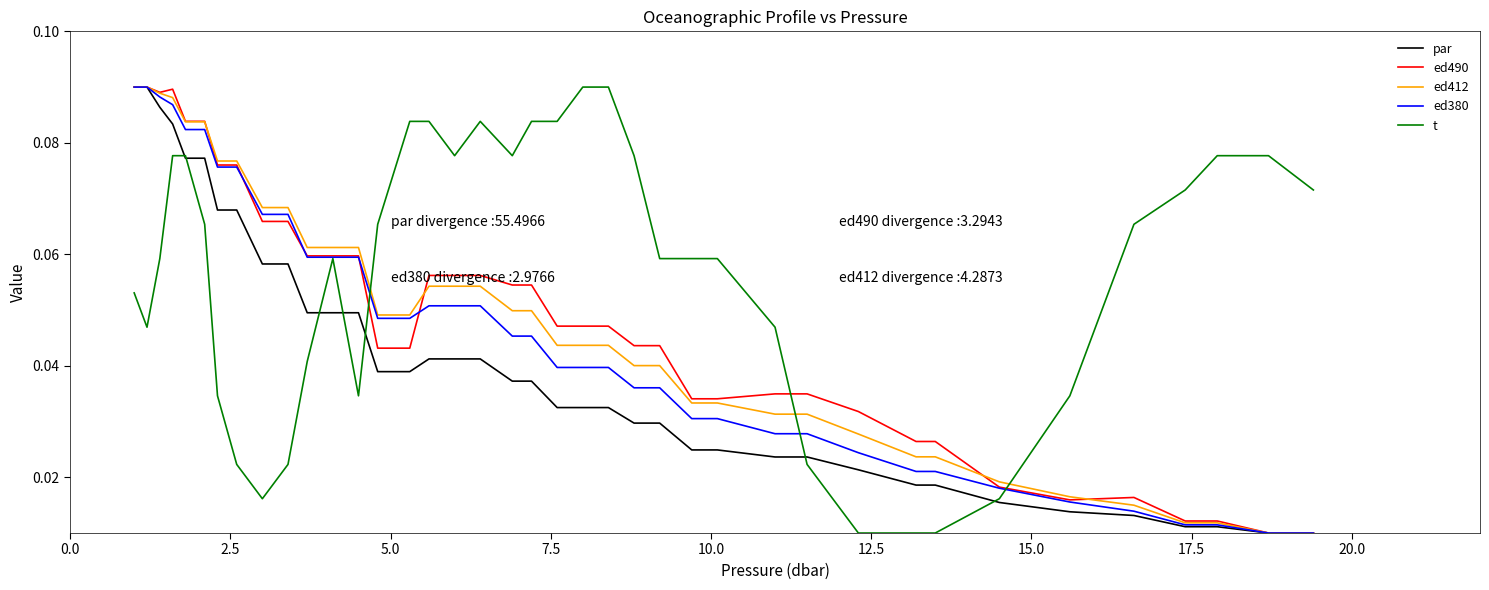

Count the ed380 values in the range 0 to 1.

39